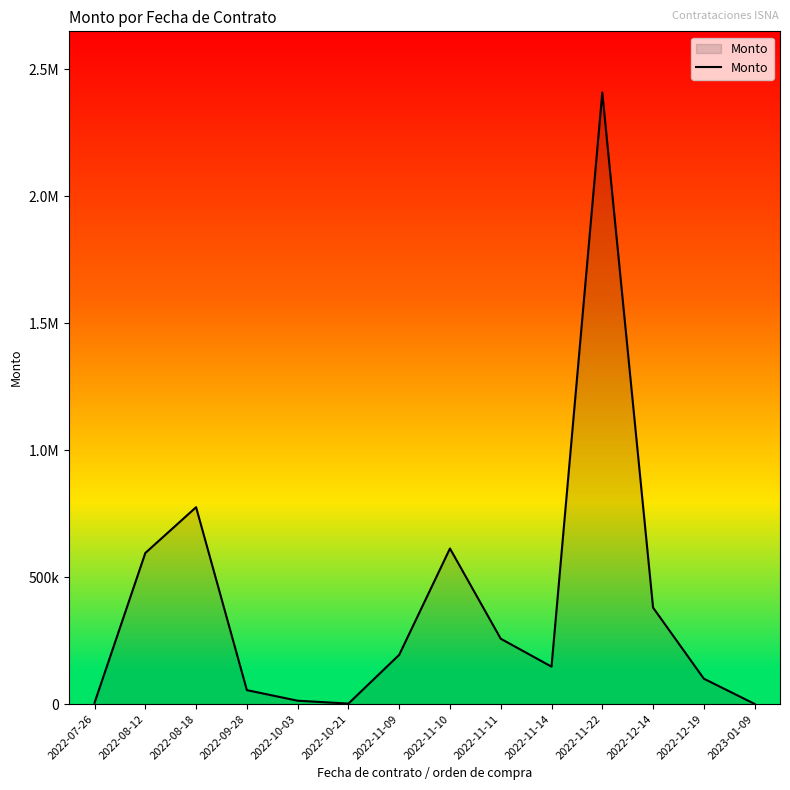

The chart shows a value of 1597166.9 at 2022-11-22. True or false?

False